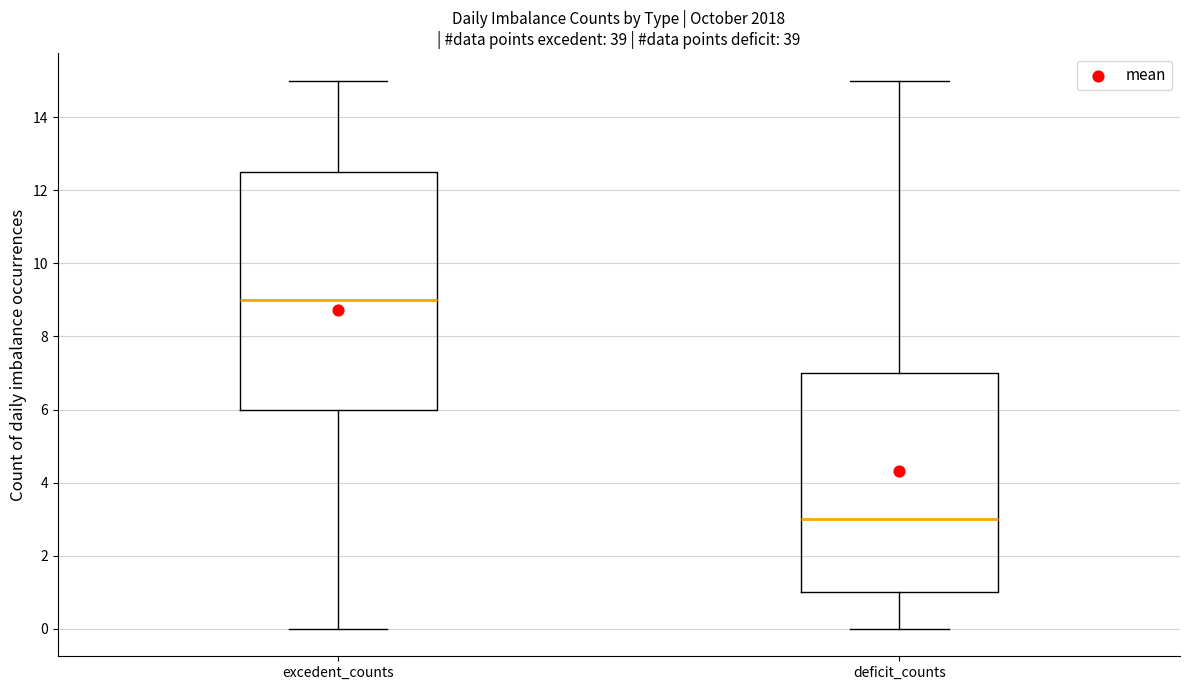

Reading left to right, transcribe this box plot: for each box, give where its median line is, the range the box spans, and where its two whiskers end, as read against the y-axis. The values are not printed on the chart, so give them approximately, as read against the axis.

excedent_counts: median 9.0, box 6.0 to 12.6, whiskers 0.0 to 15.0
deficit_counts: median 3.0, box 1.0 to 7.0, whiskers 0.0 to 15.0